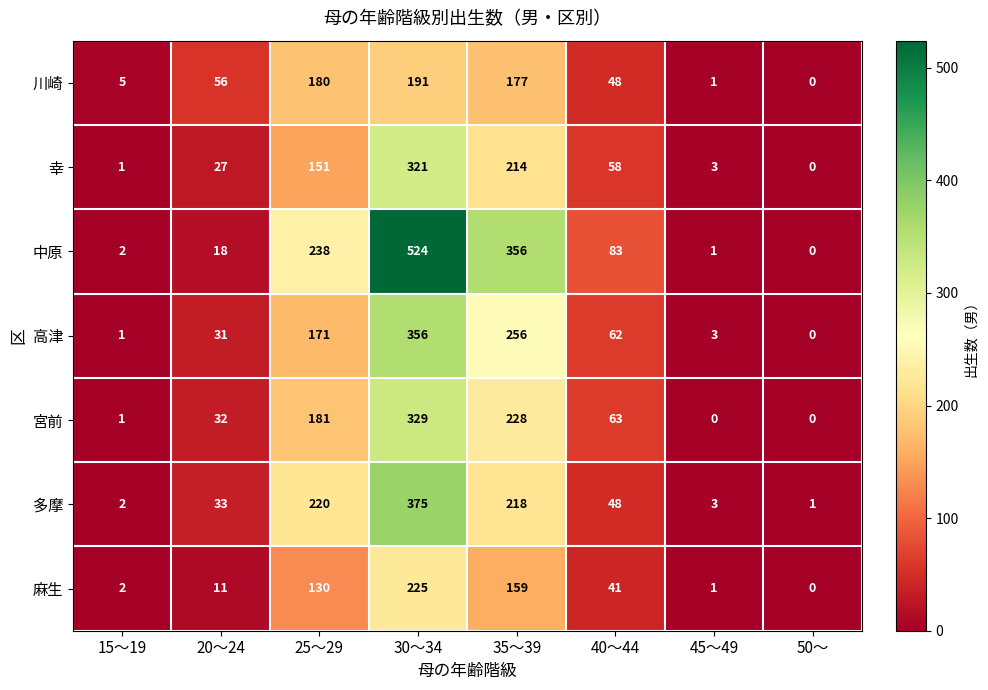

Between 20～24 and 35～39, which series saw the biggest shift?

中原